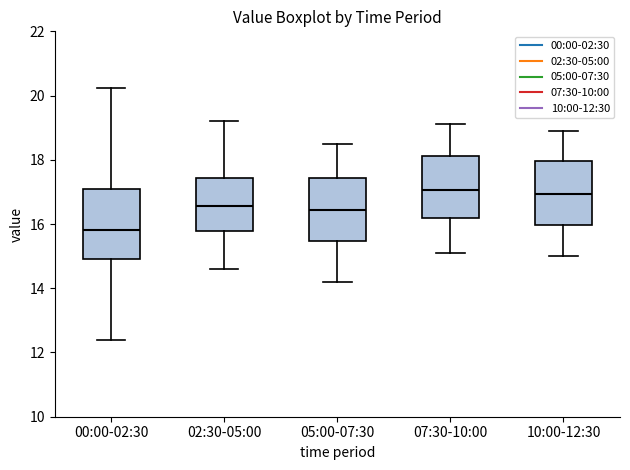

Where is the upper edge of the box for 00:00-02:30 on the y-axis? The values are not printed on the chart, so give them approximately, as read against the axis.

17.0